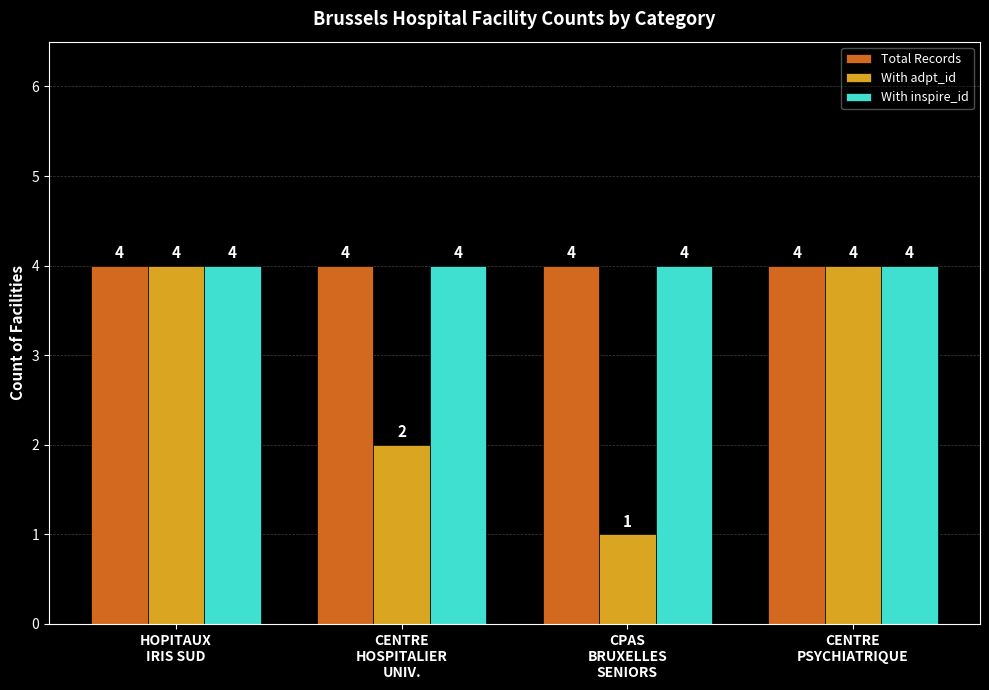

What is the difference between the maximum and minimum values in the With adpt_id series?

3